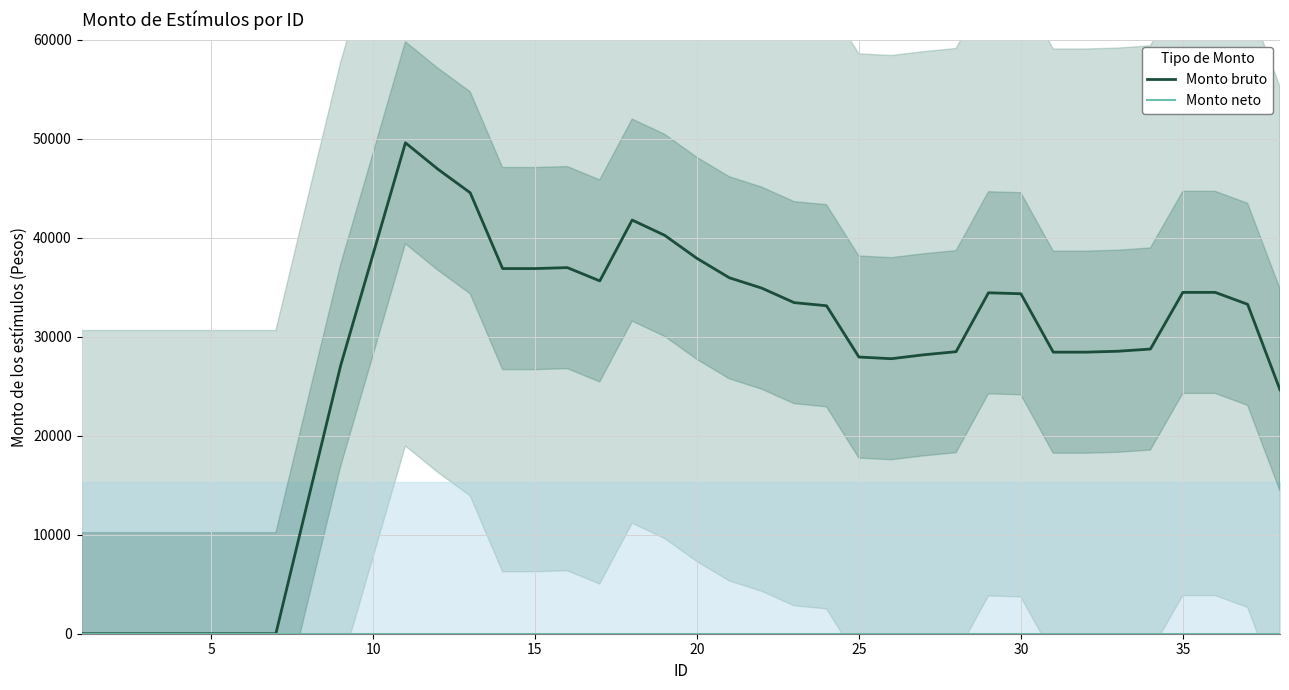

What is the difference between the highest and lowest values at 23?

33133.0